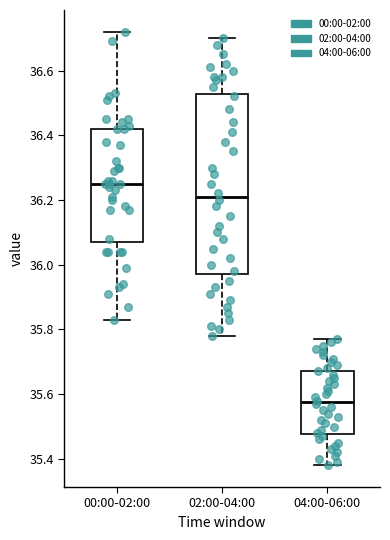

Comparing the boxes themselves (not the whiskers), which one is the tallest?

02:00-04:00